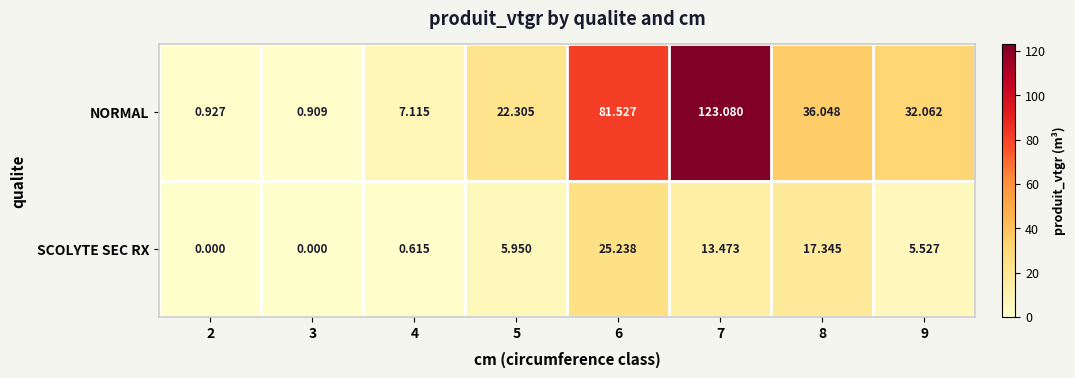

List the series in order of their peak value, highest first.

NORMAL, SCOLYTE SEC RX